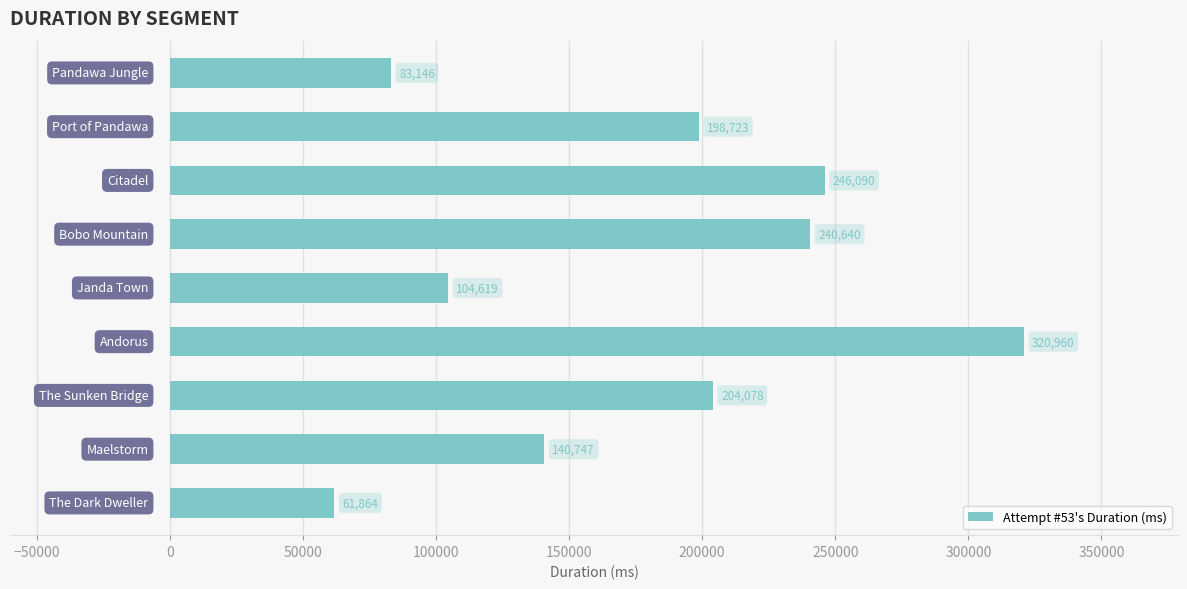

How many bars are there in total?

9